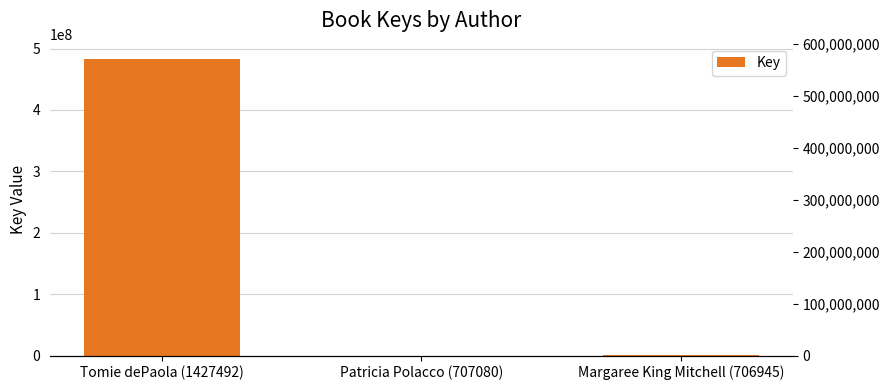

How many categories are shown in the chart?

3